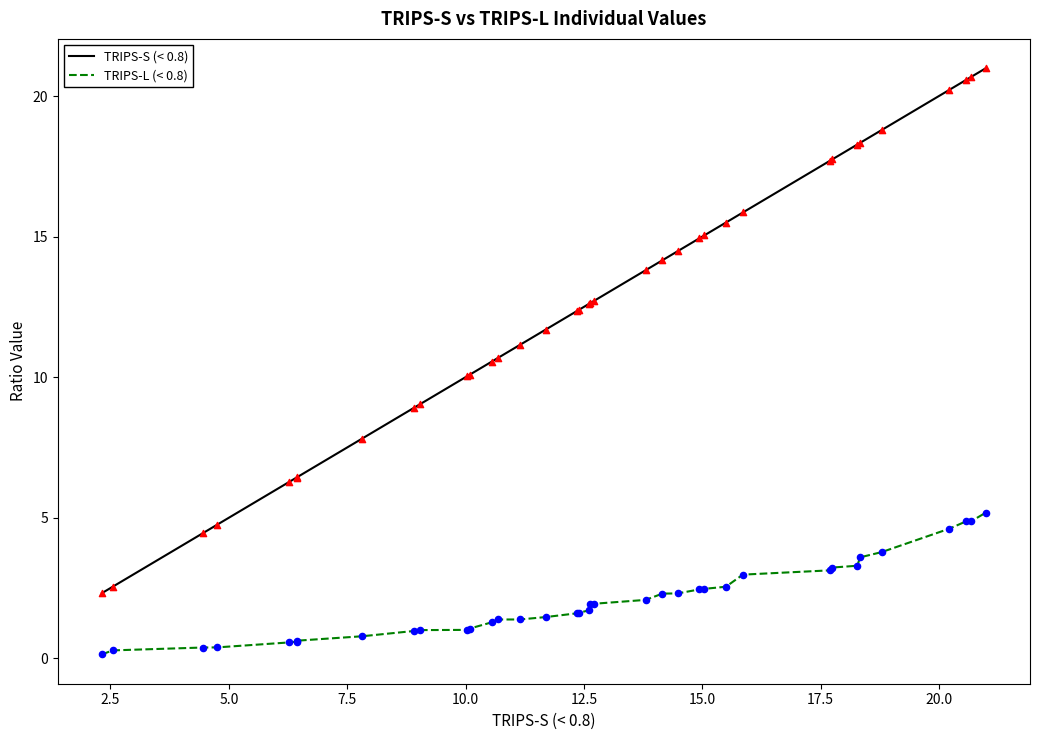

What are all the series names shown in the legend?

TRIPS-S (< 0.8), TRIPS-L (< 0.8)